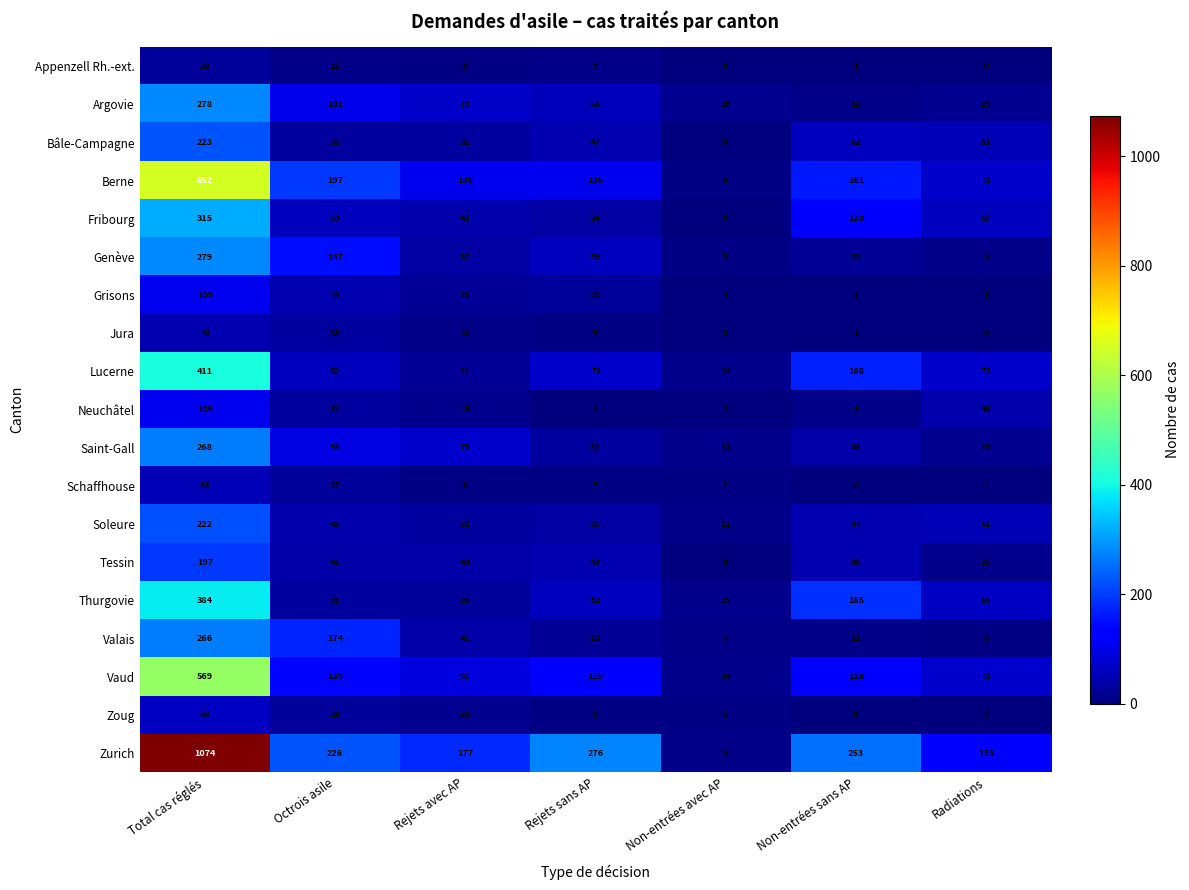

What is the highest value of the Neuchâtel series?

106